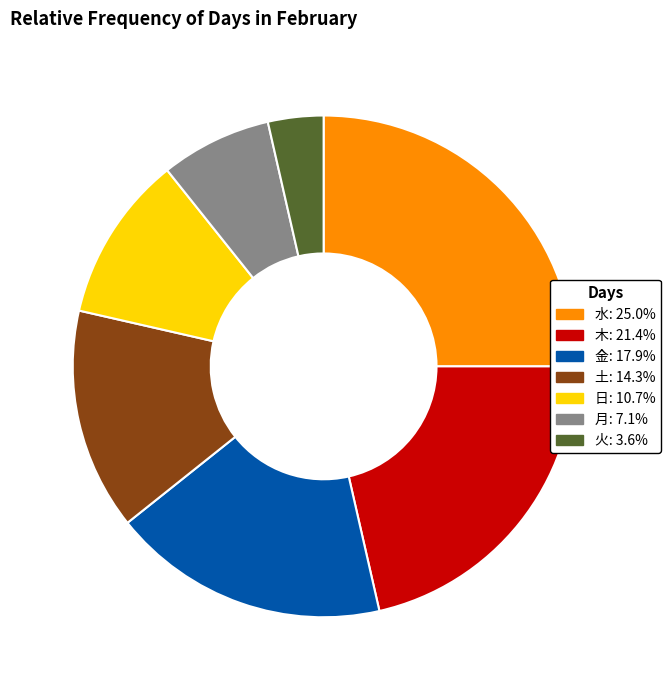

Does 火 account for over 50% of the chart?

No